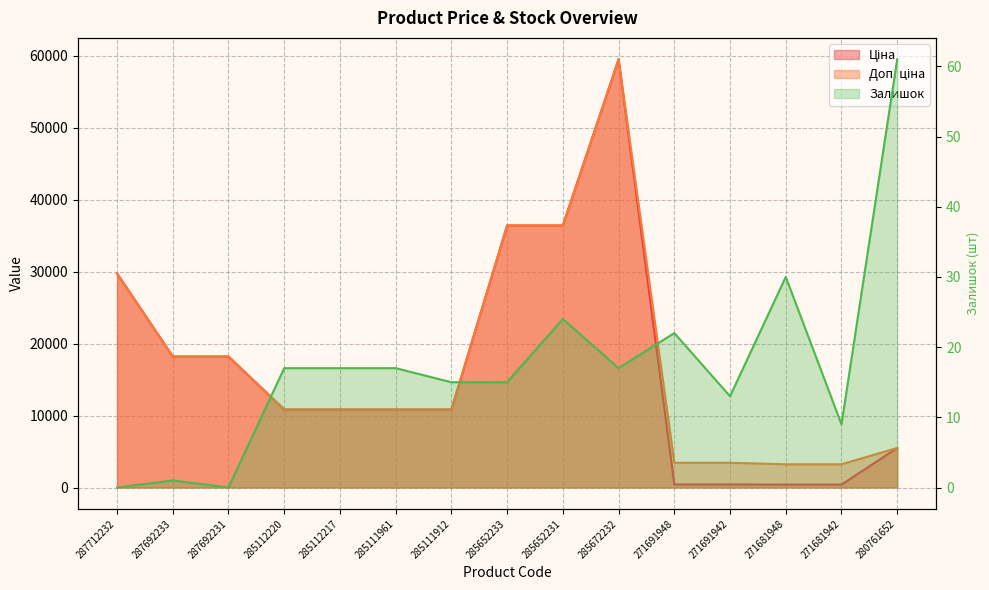

What is the total value across all series at 285111961?

21697.2